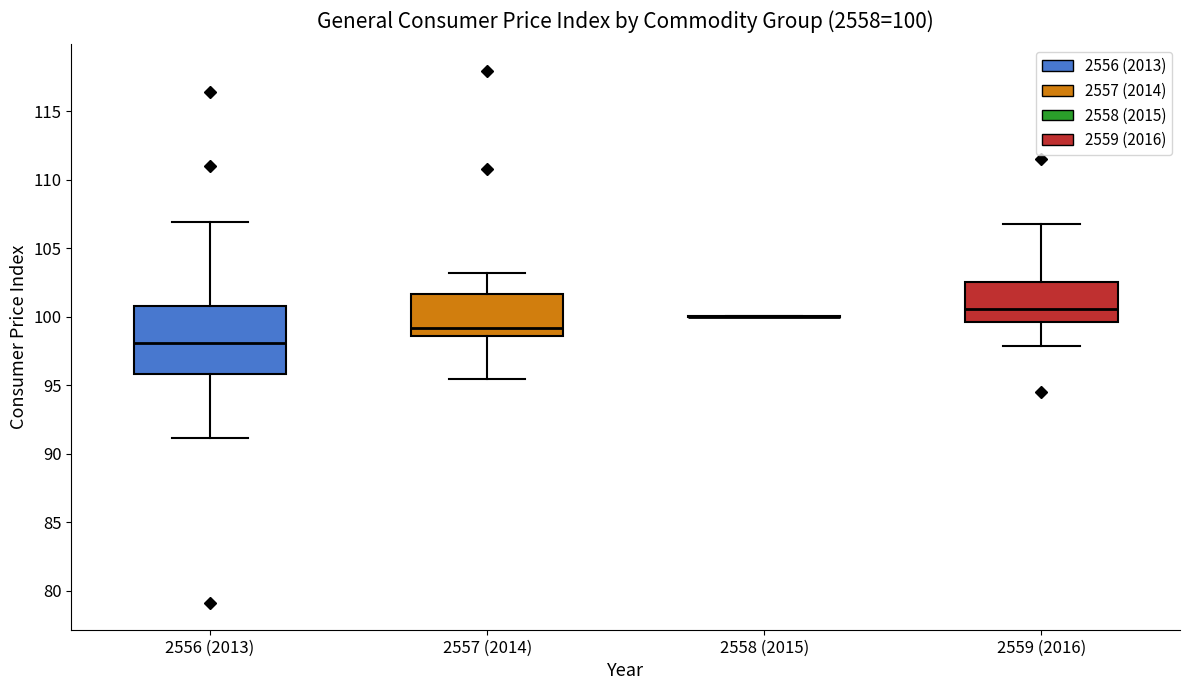

Which box is the tallest, from its lower edge to its upper edge?

2556 (2013)